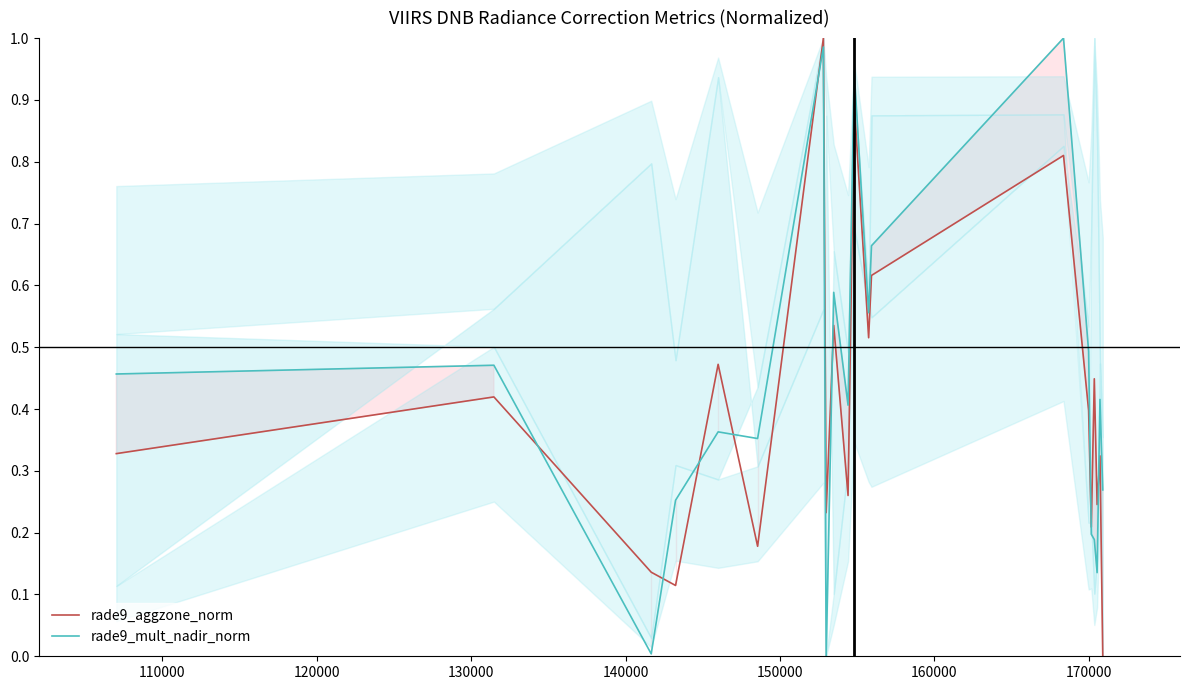

In rade9_aggzone_norm, how many points are lower than both neighbors (excluding endpoints)?

7